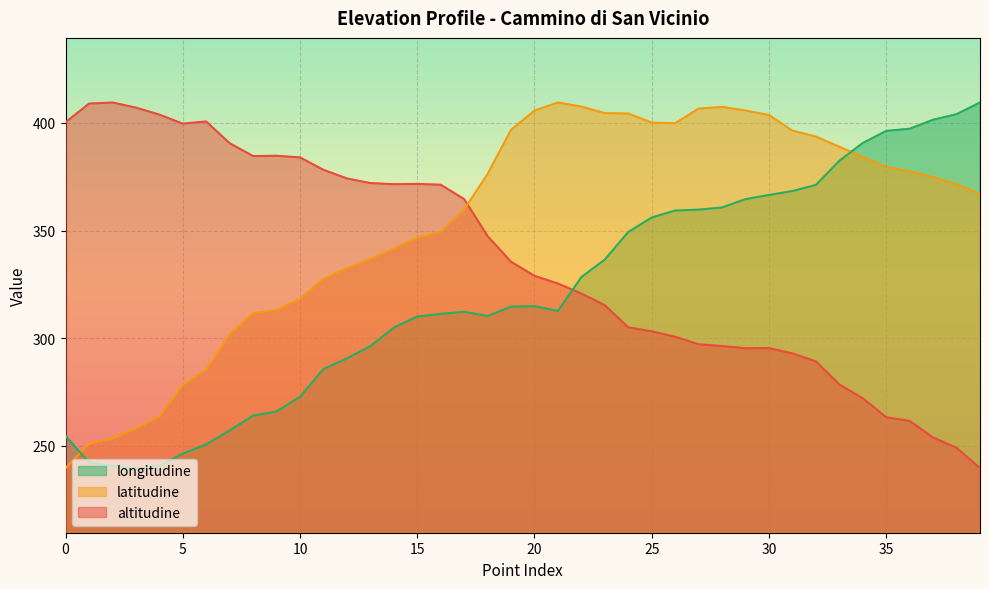

What is the difference between the altitudine values at 20 and 10?

55.0